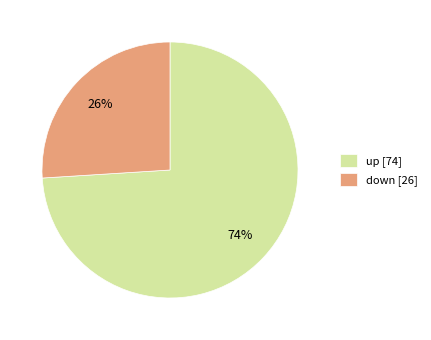

Which has a higher value, up or down?

up